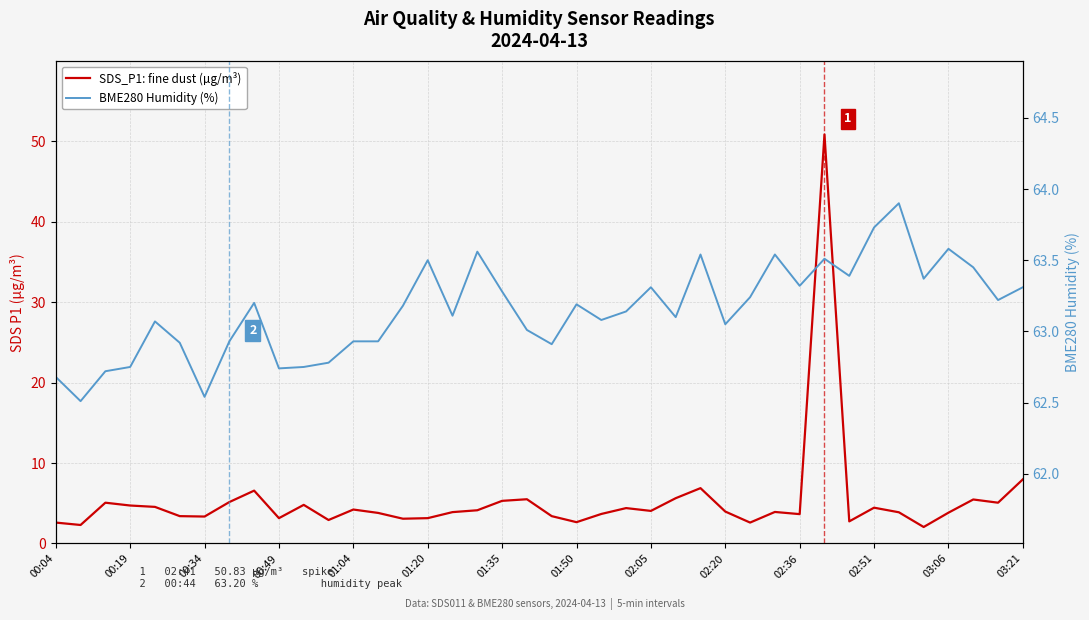

True or false: SDS_P1: fine dust (µg/m³) and BME280 Humidity (%) intersect in this chart.

False